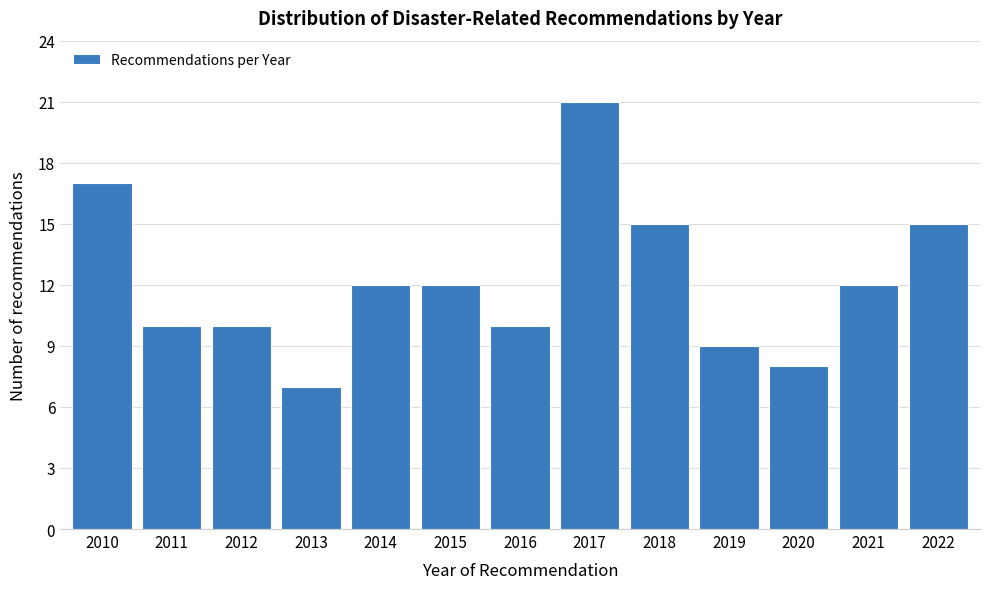

Reading left to right, what are all the values shown in this chart?

17	10	10	7	12	12	10	21	15	9	8	12	15